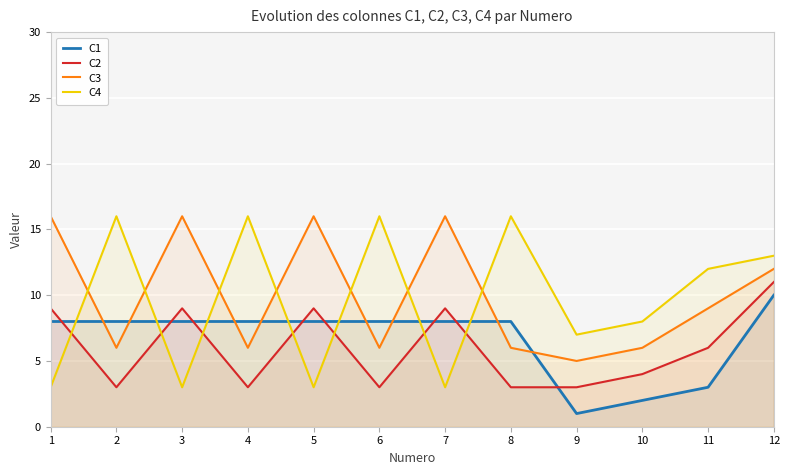

Where is the first local minimum for C2?

2